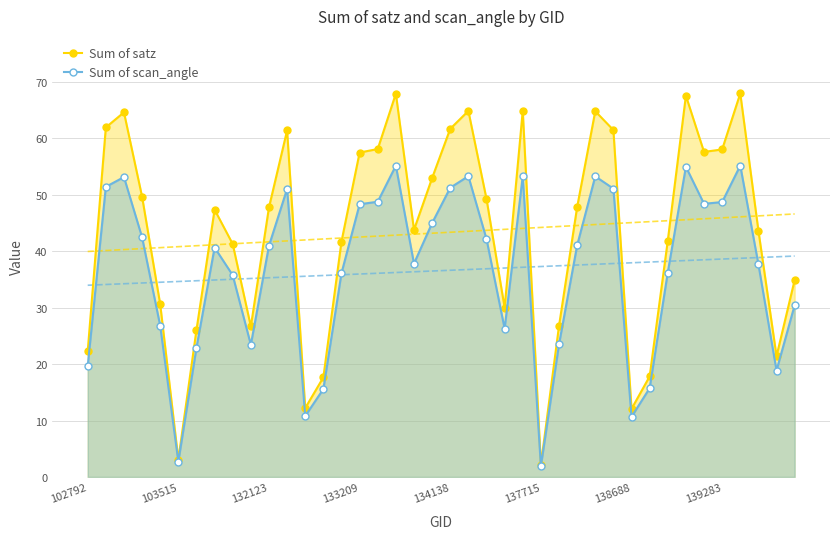

True or false: Sum of scan_angle has a value of 13.5 at 134138.

False